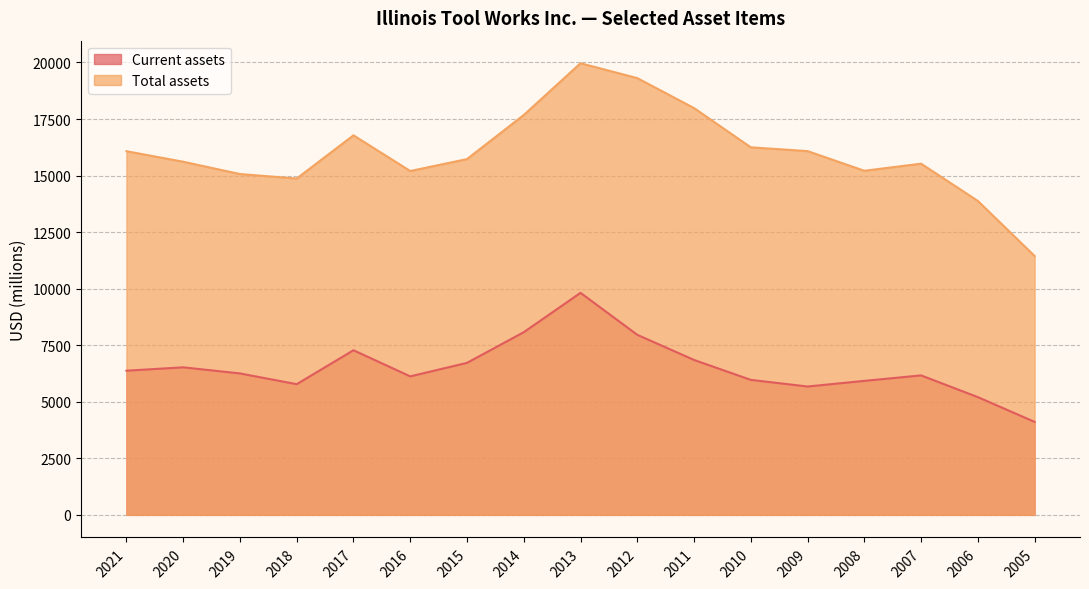

What is the highest value of the Current assets series?

9816